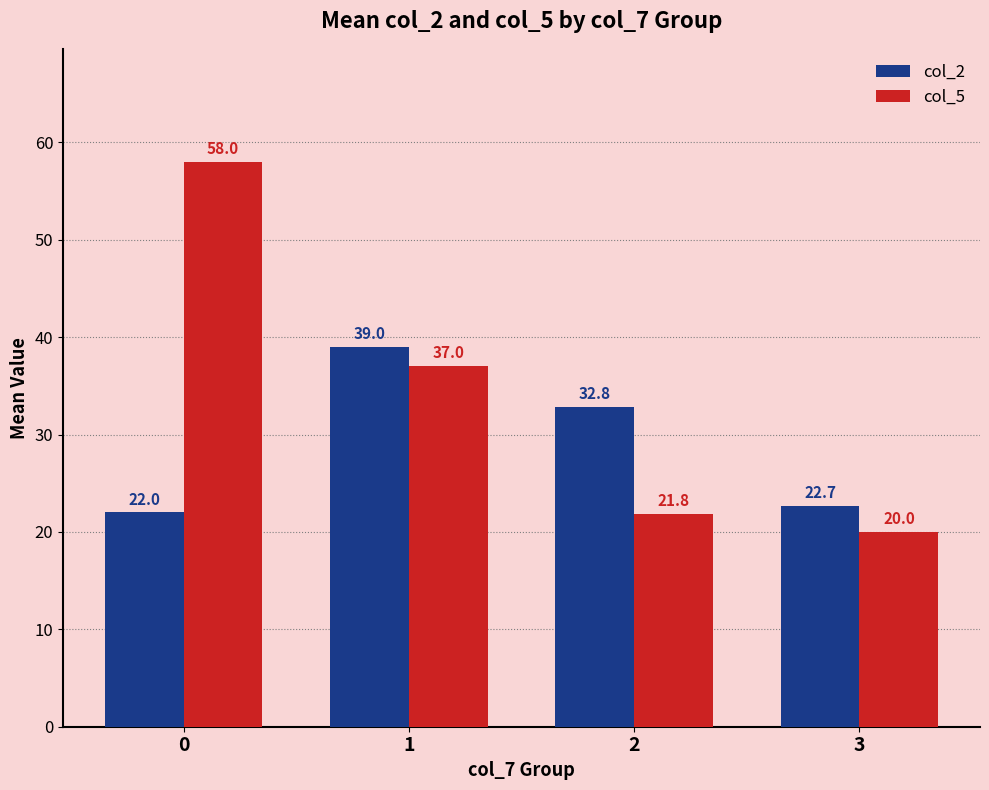

How many bars are there in each group?

2